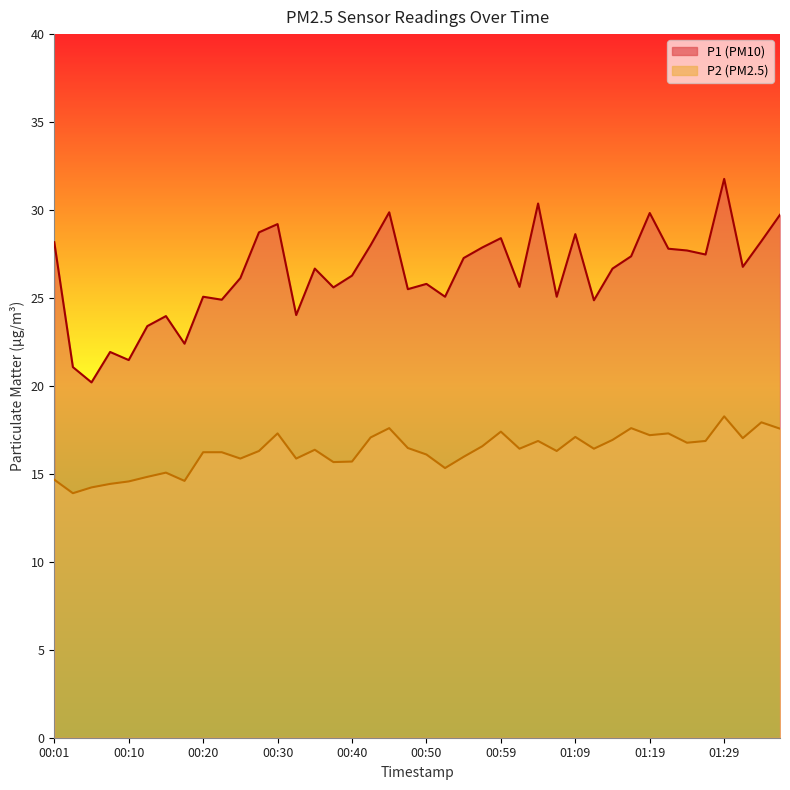

What is the sum of the P2 values at 00:30 and 11?

30.7